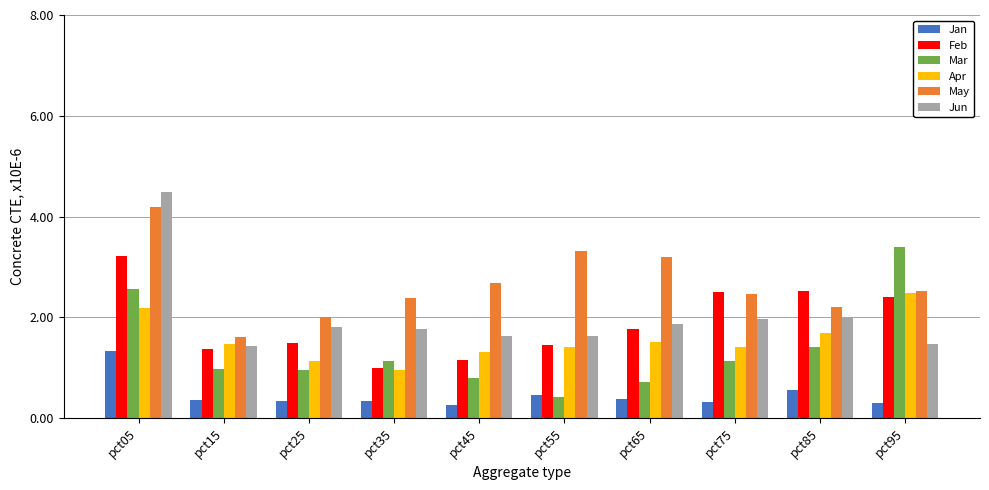

What is the spread (max minus min) of values at pct65?

2.8